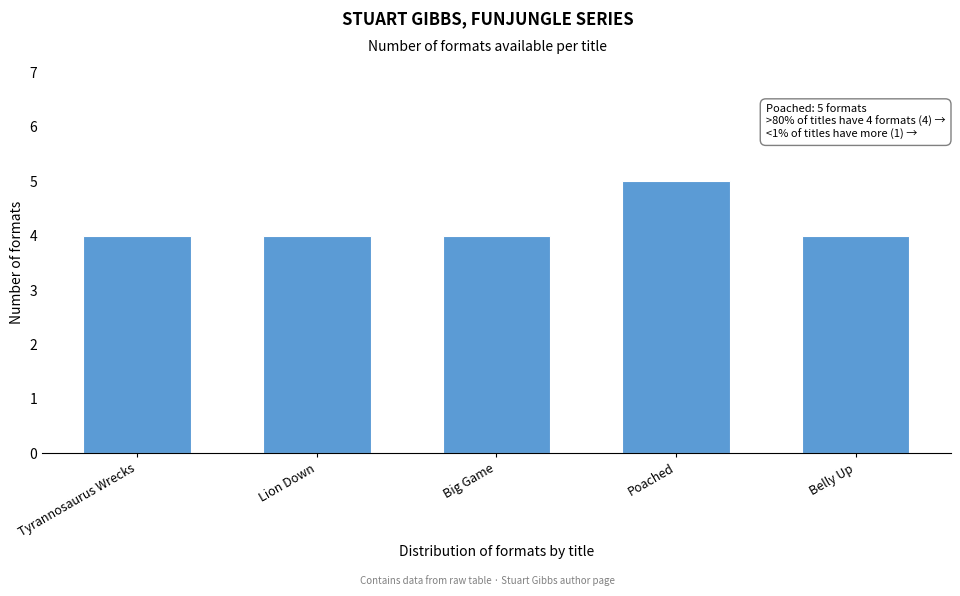

Reading left to right, list all the values displayed in this chart.

Tyrannosaurus Wrecks=4	Lion Down=4	Big Game=4	Poached=5	Belly Up=4